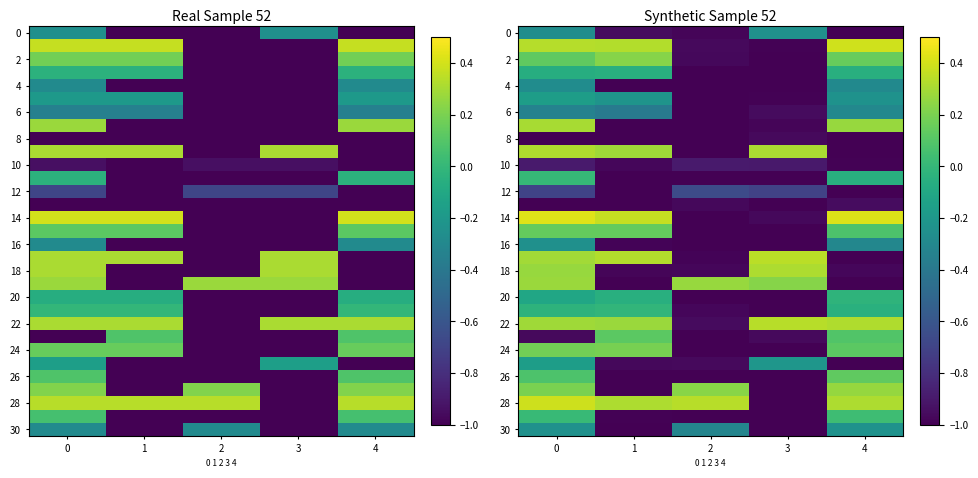

What is the maximum value for 4?

-0.3